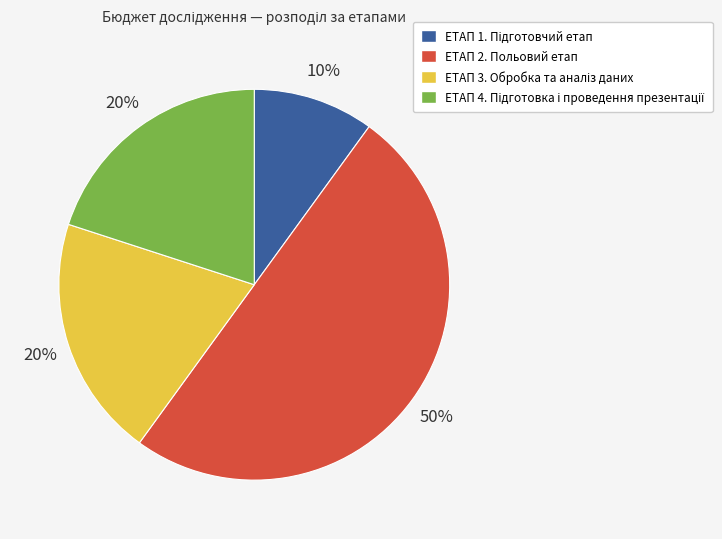

Which category has the biggest portion of the pie?

ЕТАП 2. Польовий етап